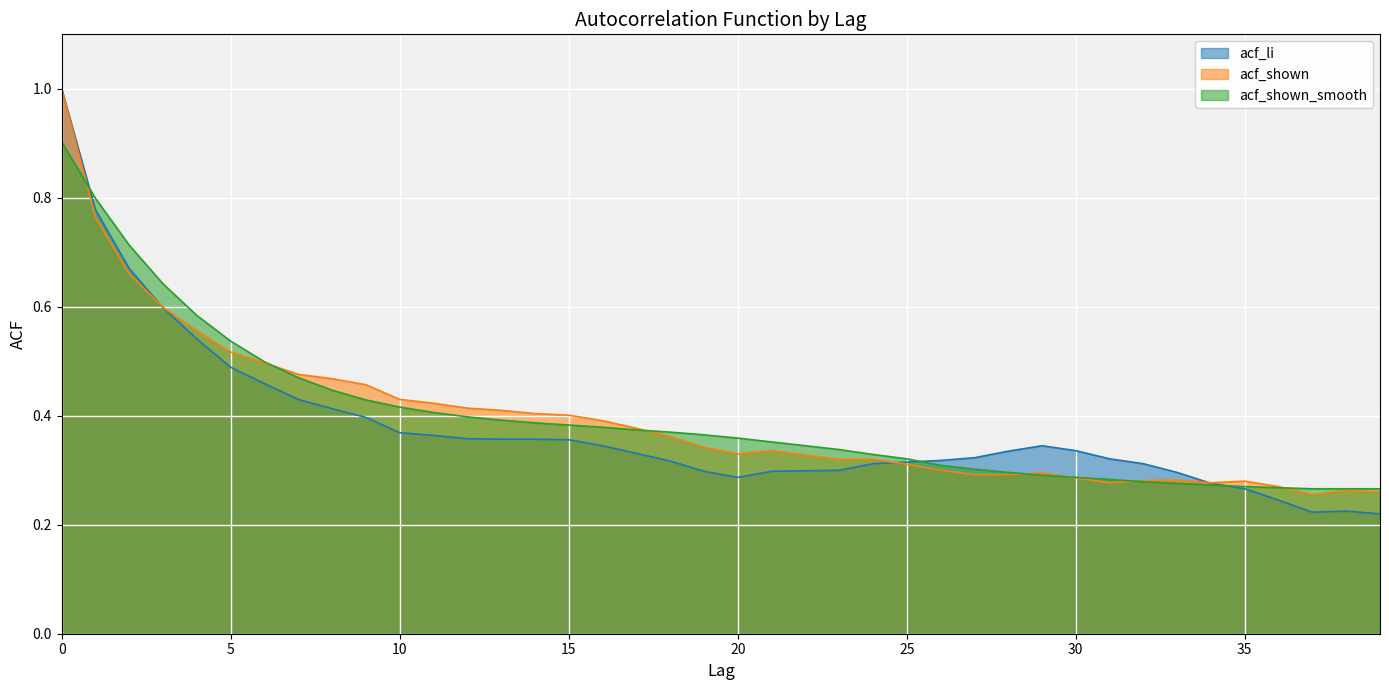

What is the value of the acf_shown point at the 24th from the left?

0.3